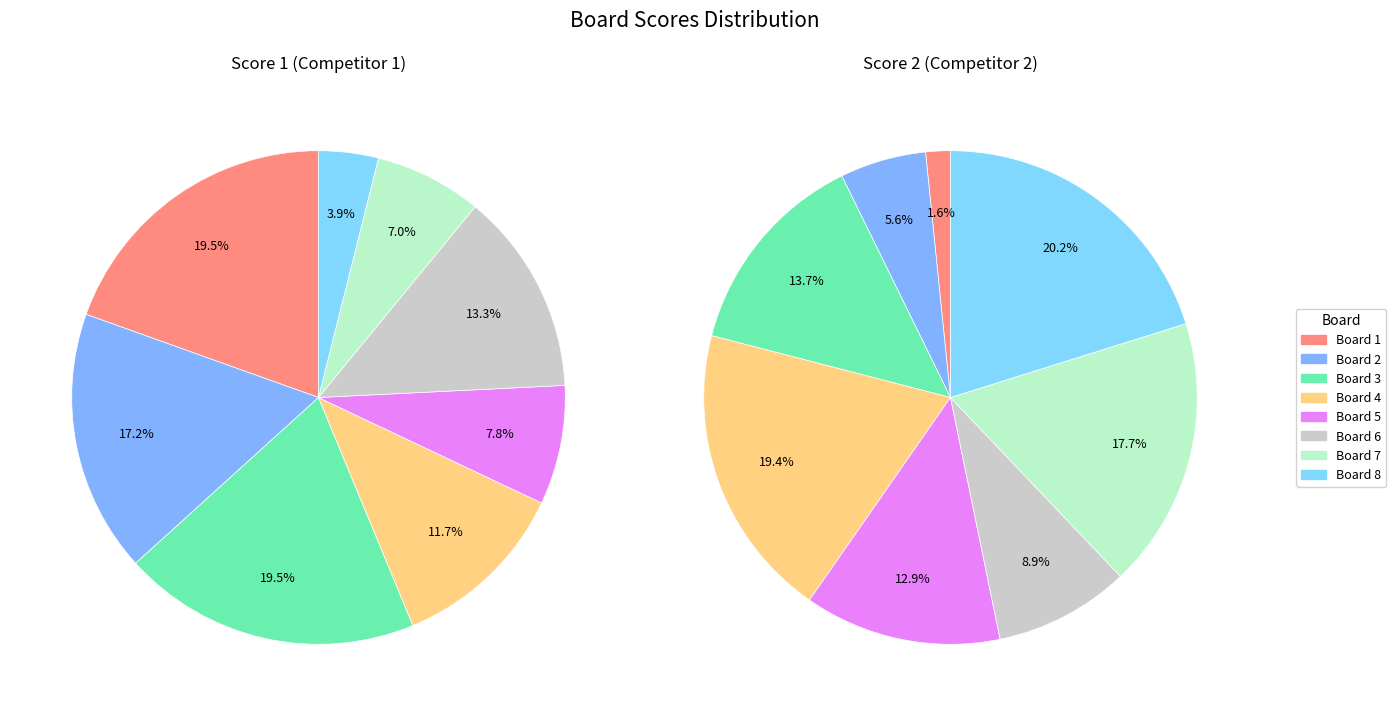

Does any single category account for the majority?

No